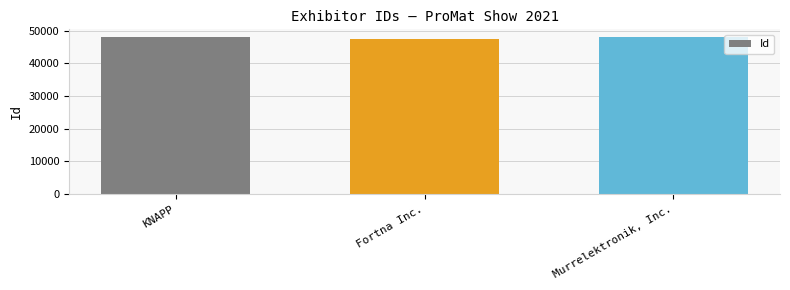

What is the label of the 2nd bar from the left?

Fortna Inc.